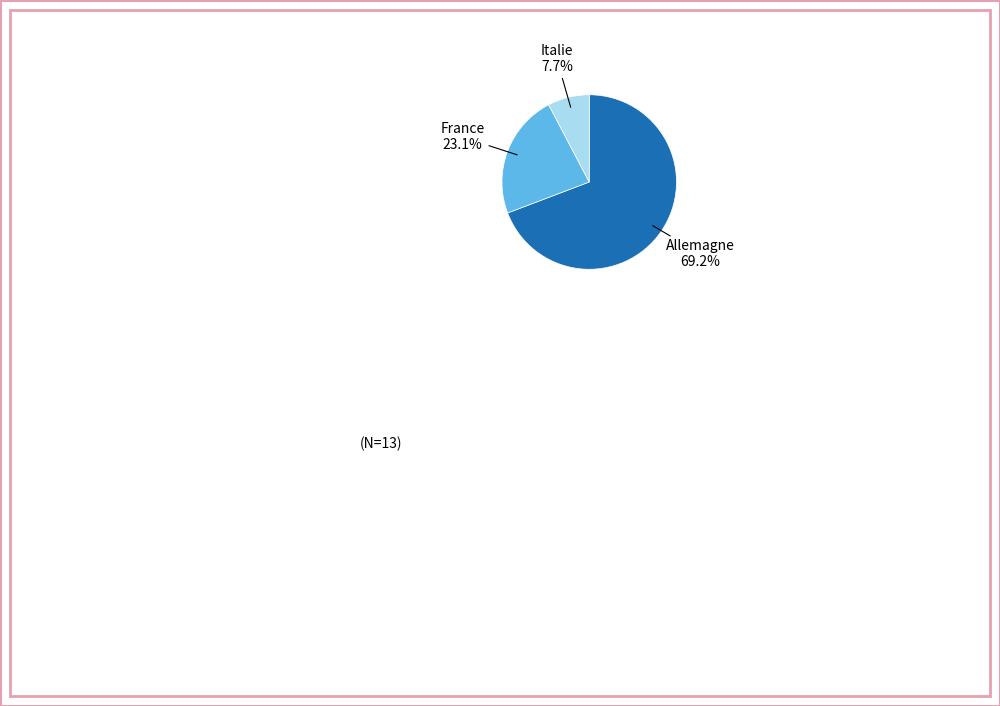

Count the number of slices in the pie.

3